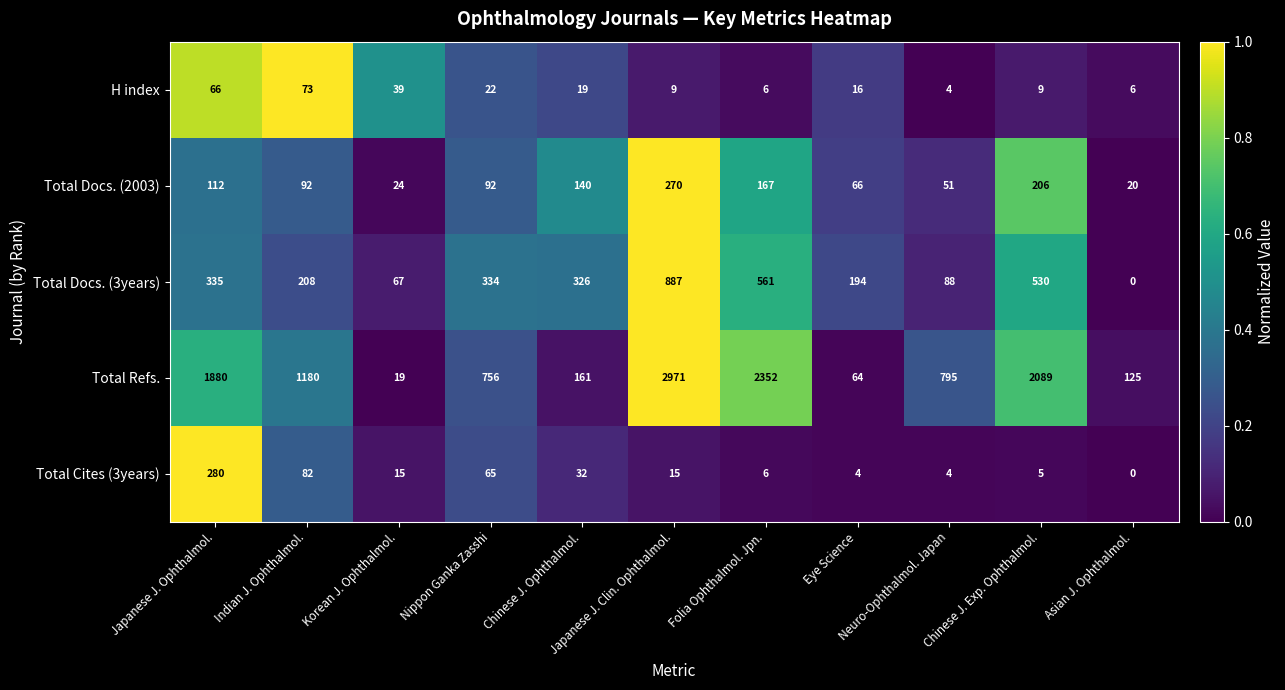

What is the maximum value shown in the chart?

2971